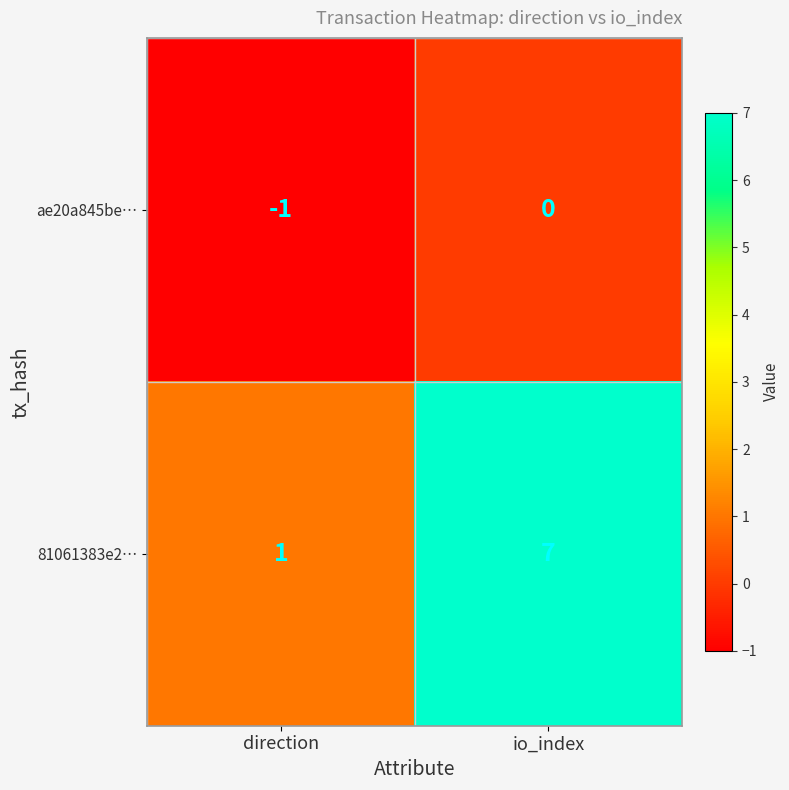

At which category does the chart reach its peak across all series?

io_index